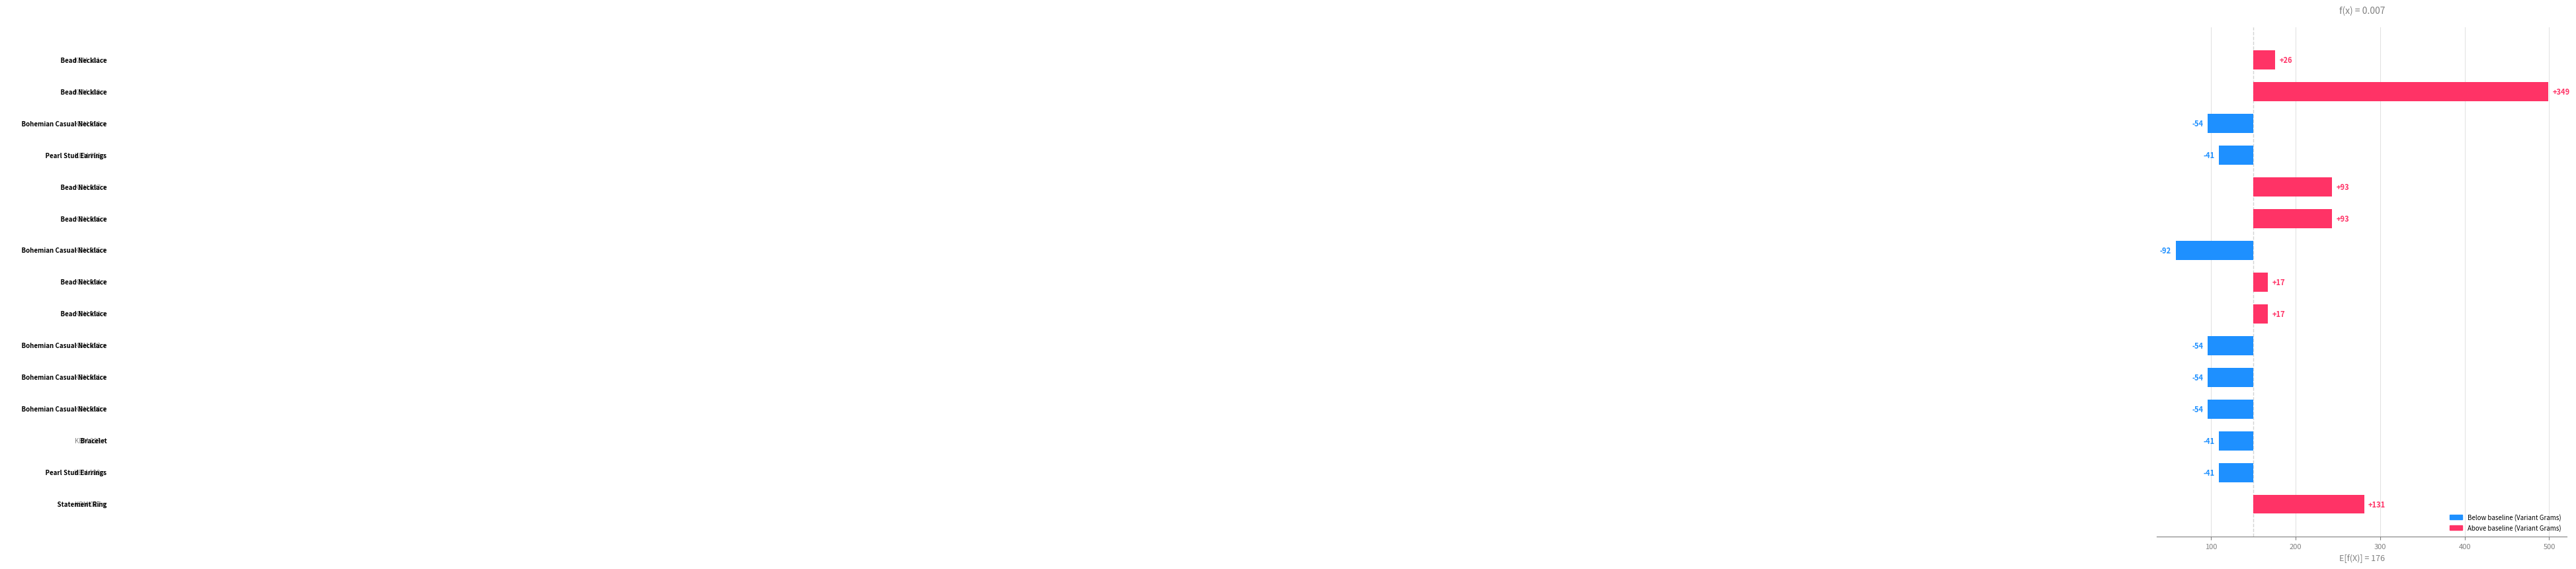

How many distinct data groups are displayed?

1